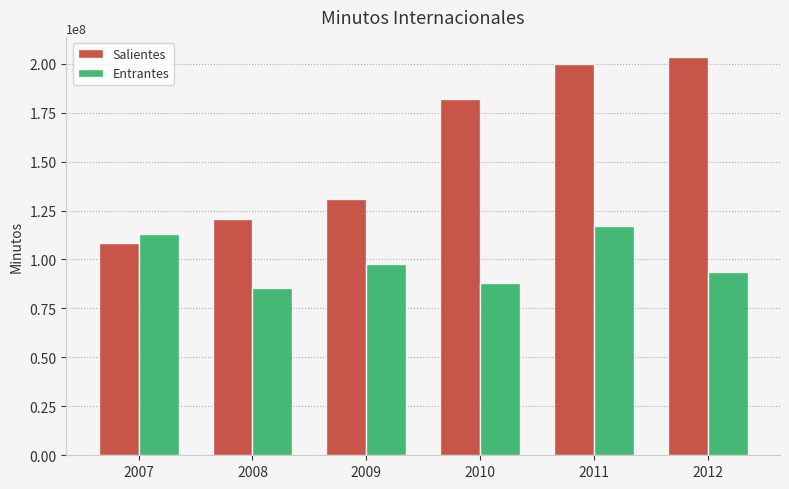

Reading left to right, what are all the values shown in this chart?

Salientes: 108345408	120711341	130630121	181824350	199649231	203496937
Entrantes: 112820447	85222006	97458426	88158215	116903399	93544046